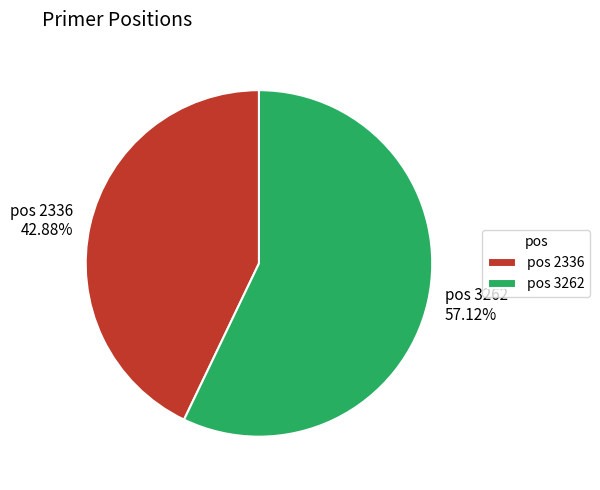

Is there any slice that represents more than half of the pie?

Yes